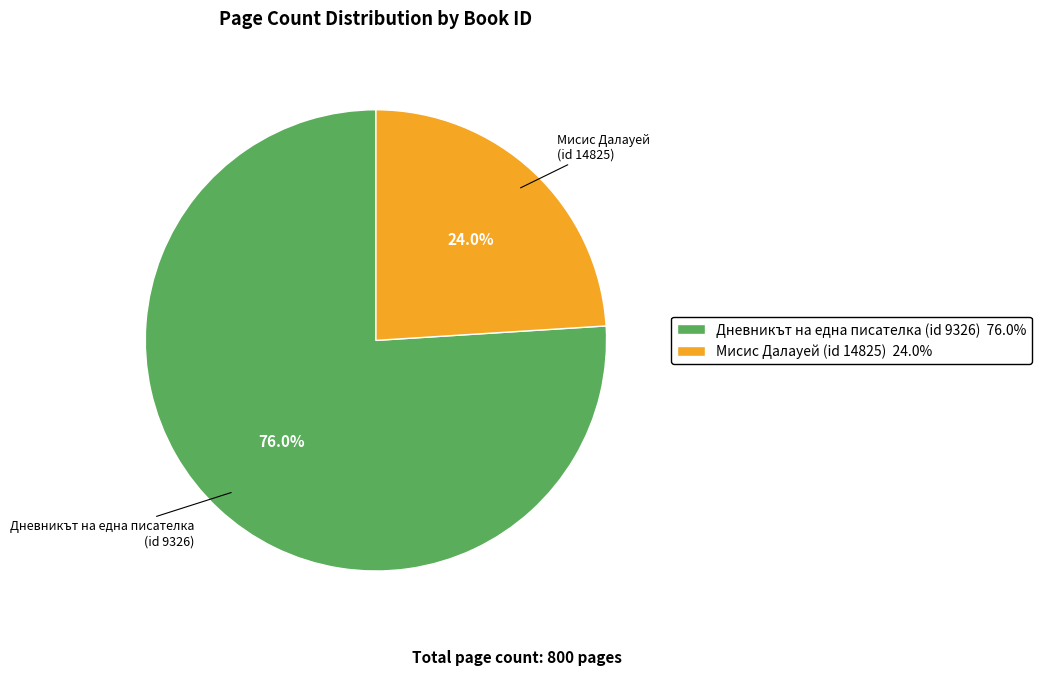

Count the number of slices in the pie.

2